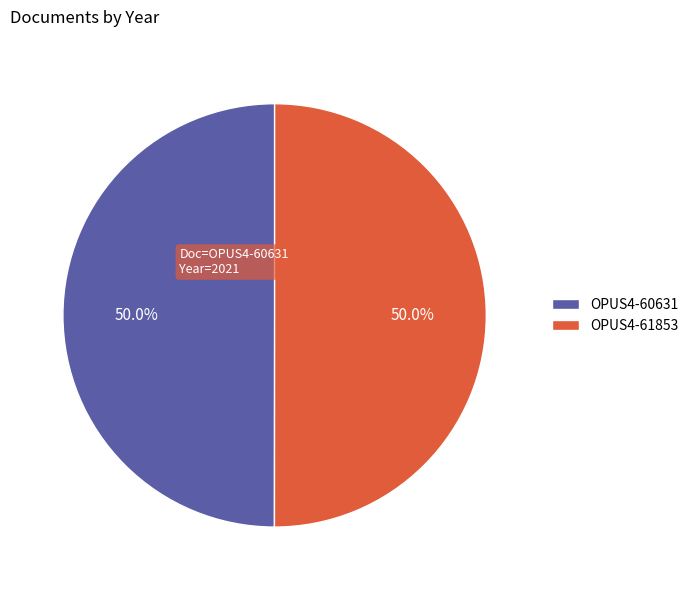

To the nearest percent, what percentage of the pie is OPUS4-60631?

50%